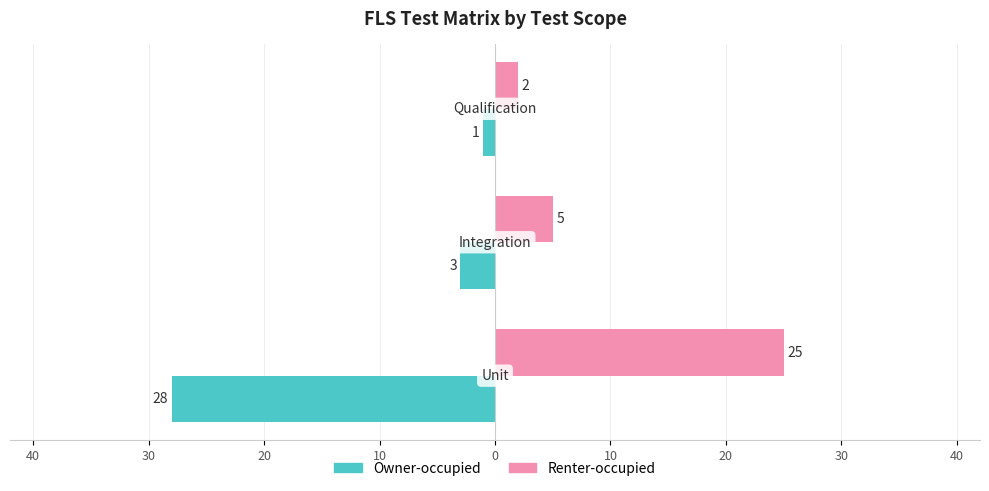

Reading right to left, list all the values displayed in this chart.

Owner-occupied: 30=-1	40=-3	50=-28
Renter-occupied: 30=2	40=5	50=25